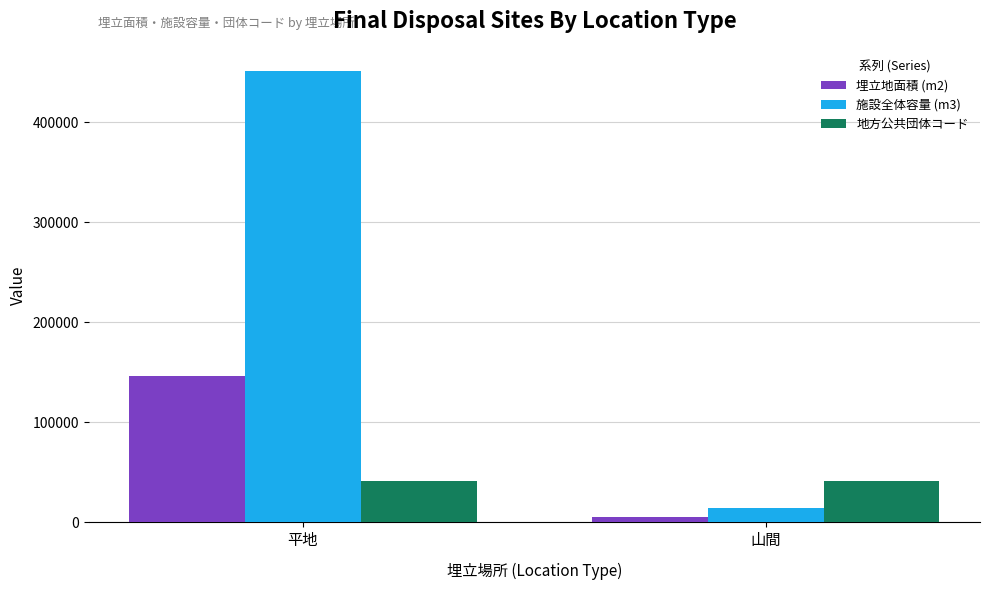

What is the greatest value displayed?

450900